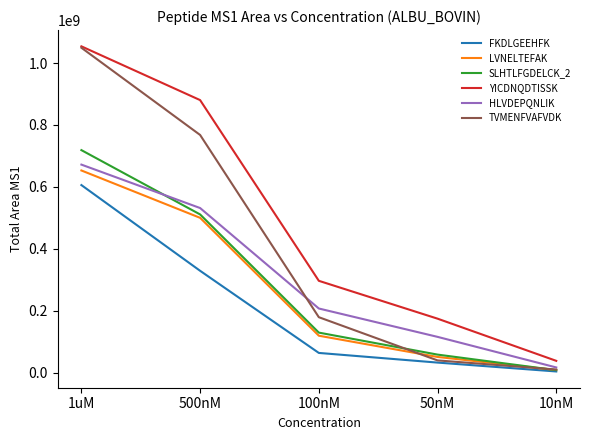

Between 50nM and 10nM, which series saw the biggest shift?

YICDNQDTISSK